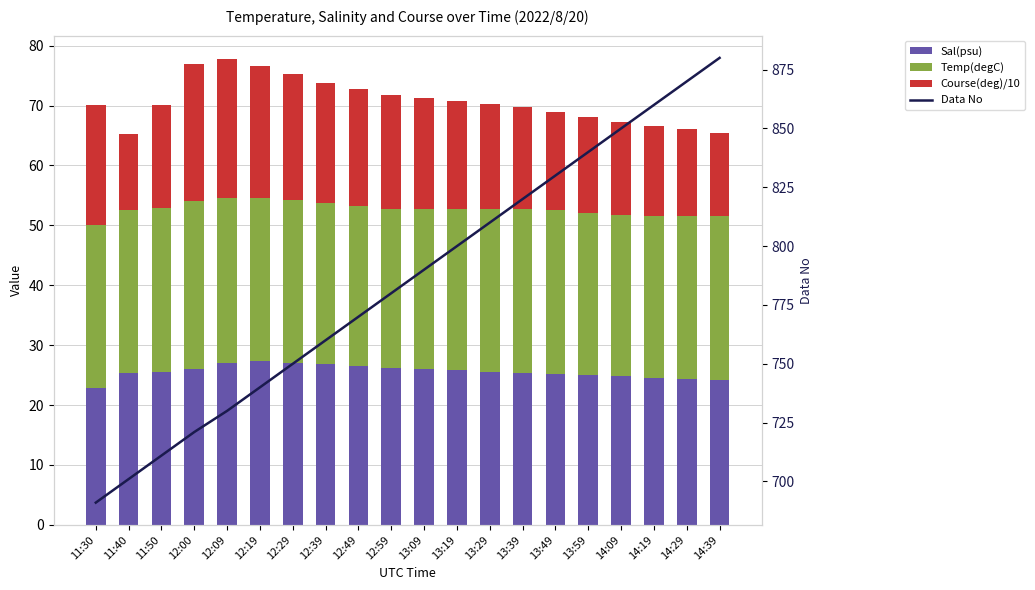

What is the sum of all Course(deg)/10 values?

360.1